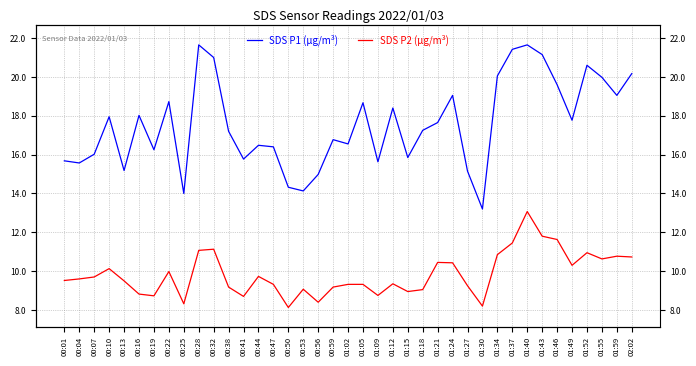

Which category has the highest value in the SDS P2 (µg/m³) series?

01:40